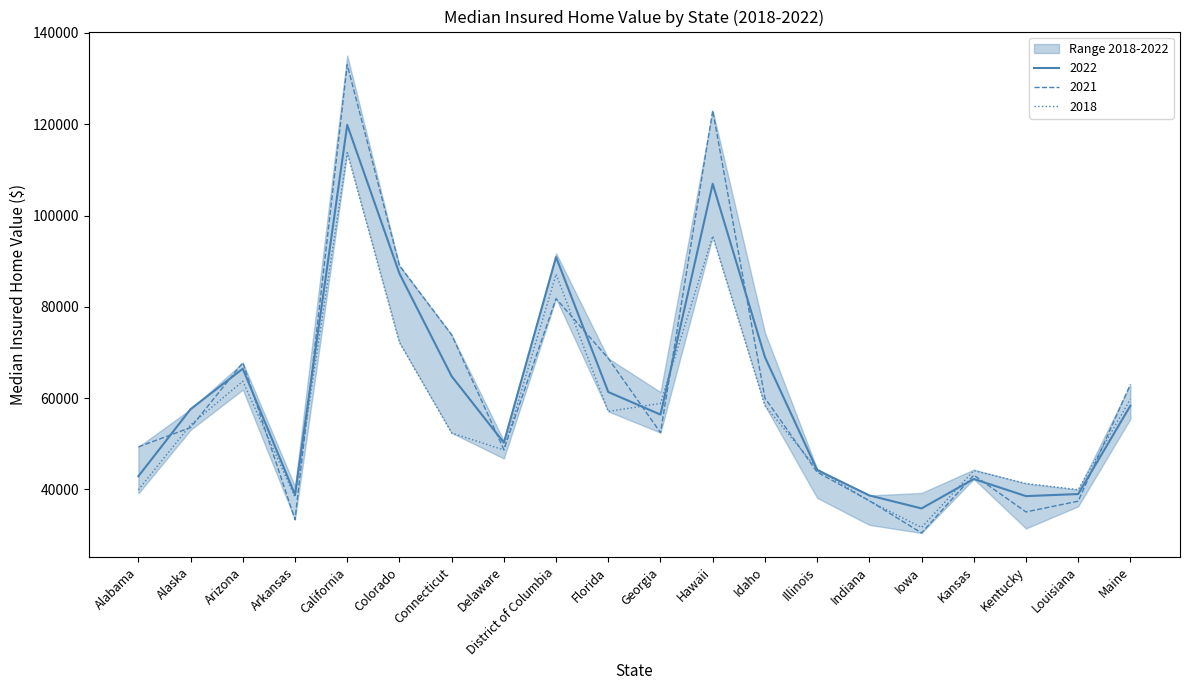

How many data points in 2018 are less than 54144?

10